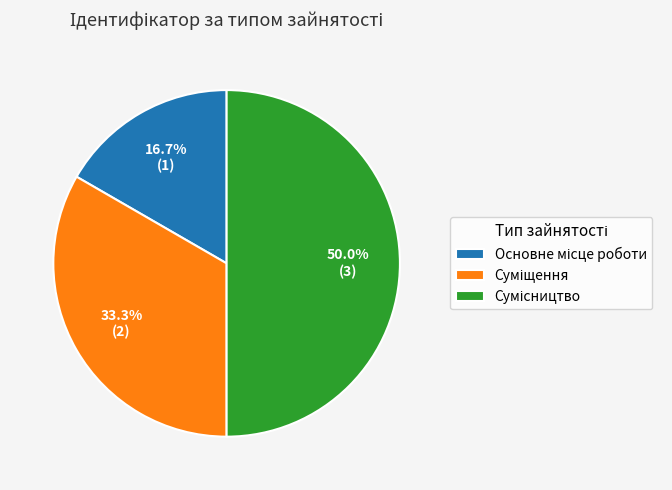

How many segments does this pie chart have?

3